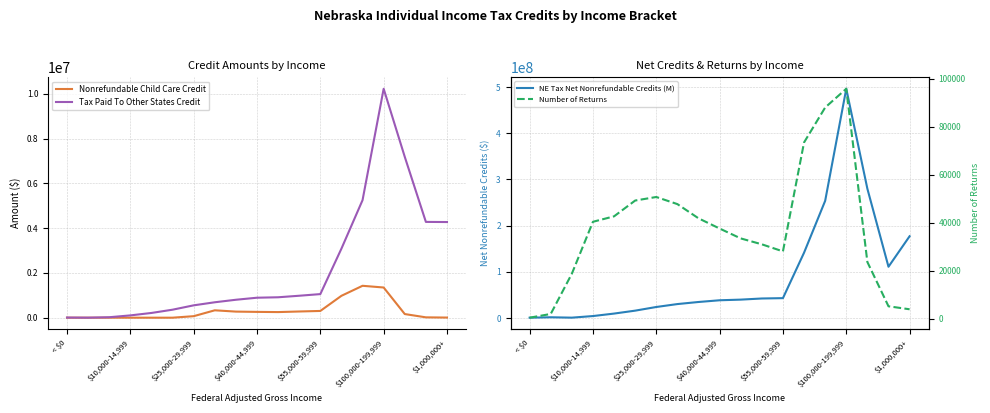

Which series has the largest total across all categories?

NE Tax Net Nonrefundable Credits (M)